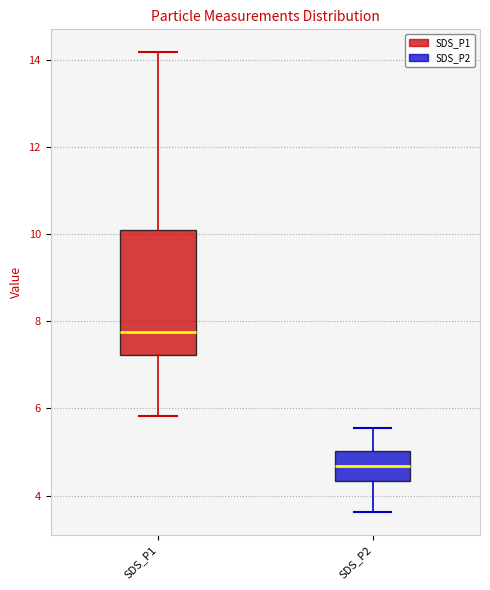

Where does the median line of the box for SDS_P1 sit on the y-axis? The values are not printed on the chart, so give them approximately, as read against the axis.

7.8